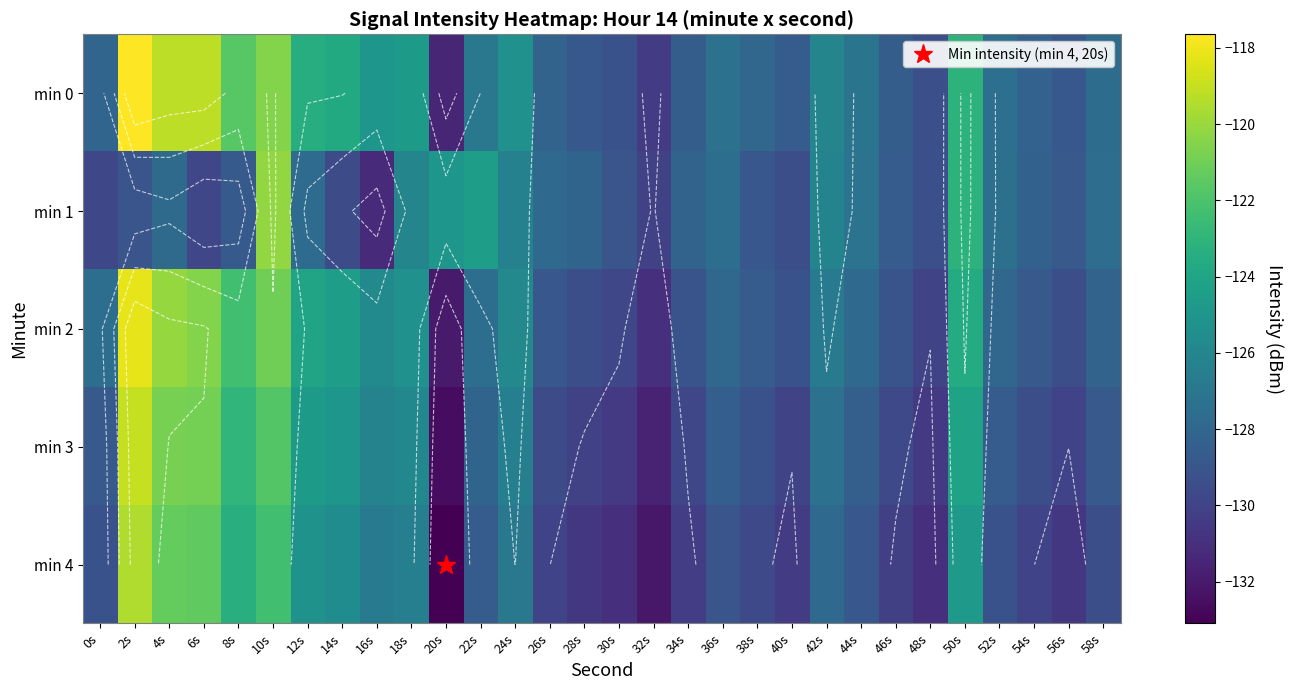

List the labels in order of min 2 value, largest first.

2s, 4s, 6s, 10s, 8s, 50s, 12s, 14s, 18s, 16s, 24s, 42s, 0s, 22s, 44s, 36s, 52s, 58s, 38s, 54s, 26s, 34s, 46s, 40s, 28s, 56s, 30s, 48s, 32s, 20s